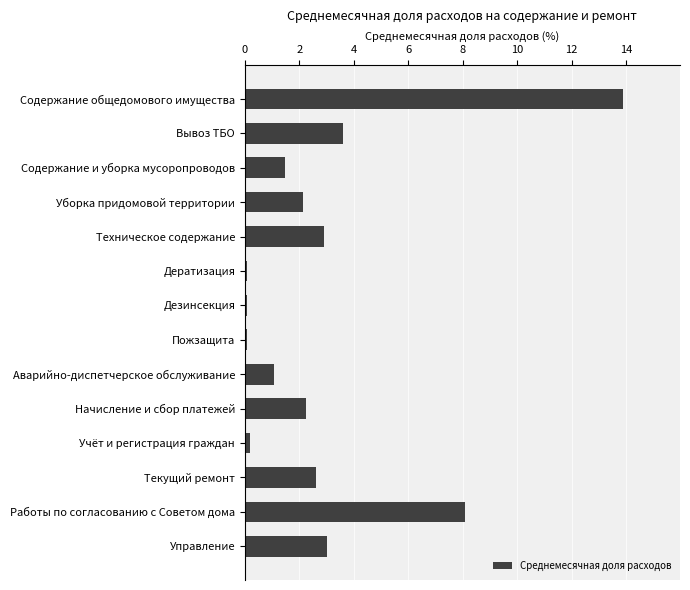

What is the difference between the maximum and minimum values?

13.8